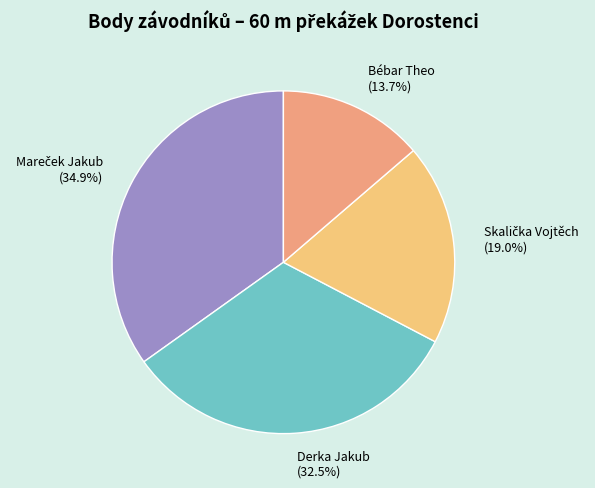

What is the smallest slice in the pie chart?

Bébar Theo